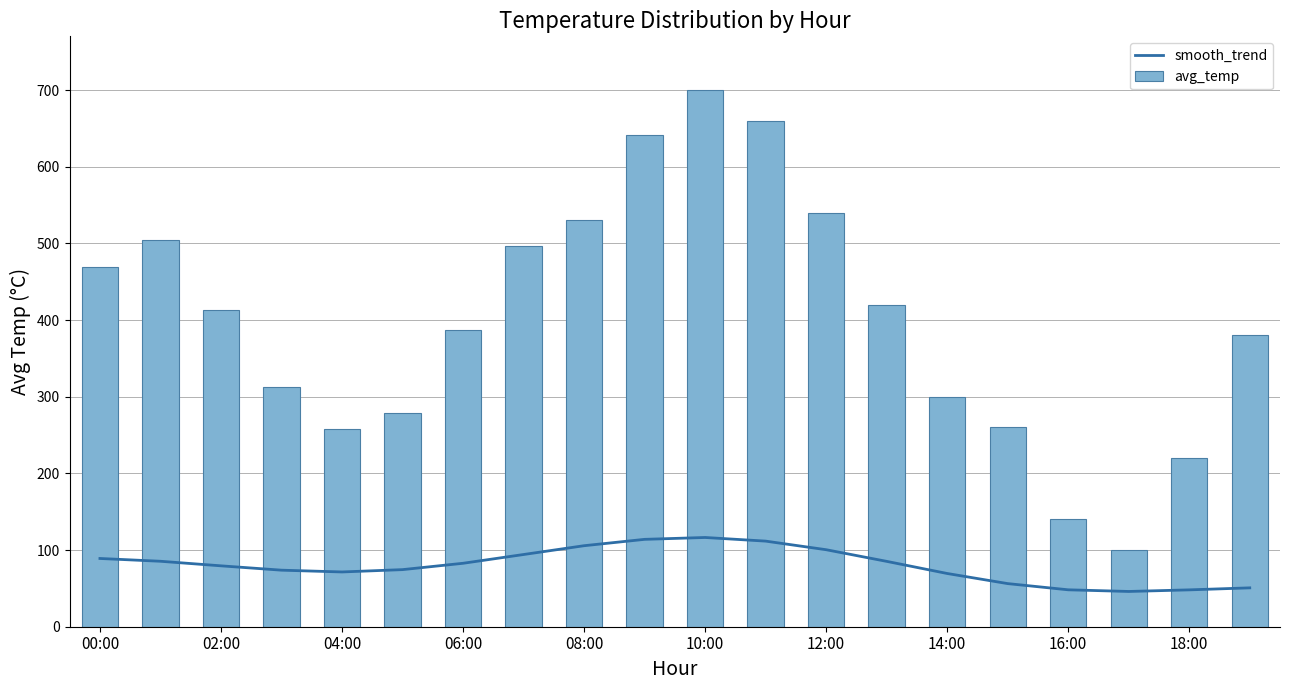

Which series has the widest spread of values?

avg_temp